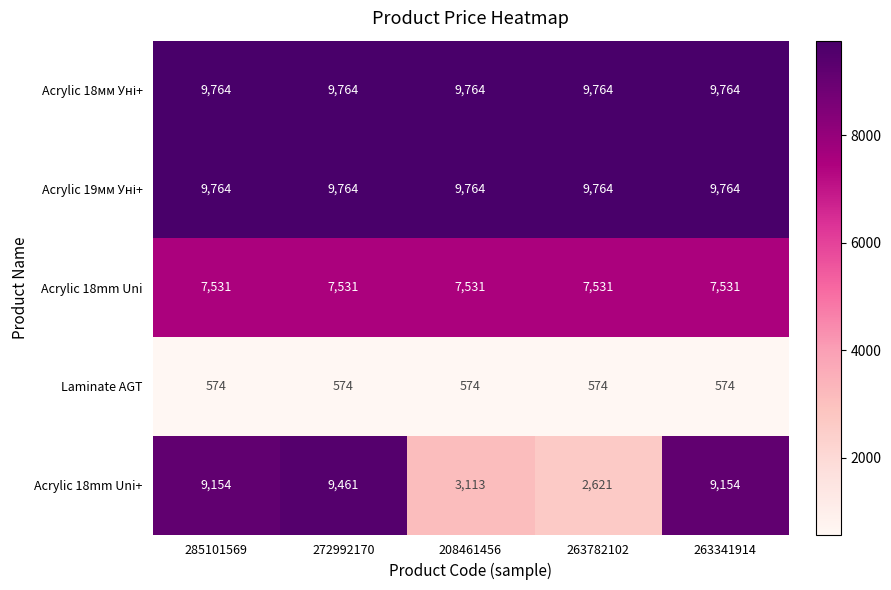

What is the average value of the Acrylic 18mm Uni+ series?

6701